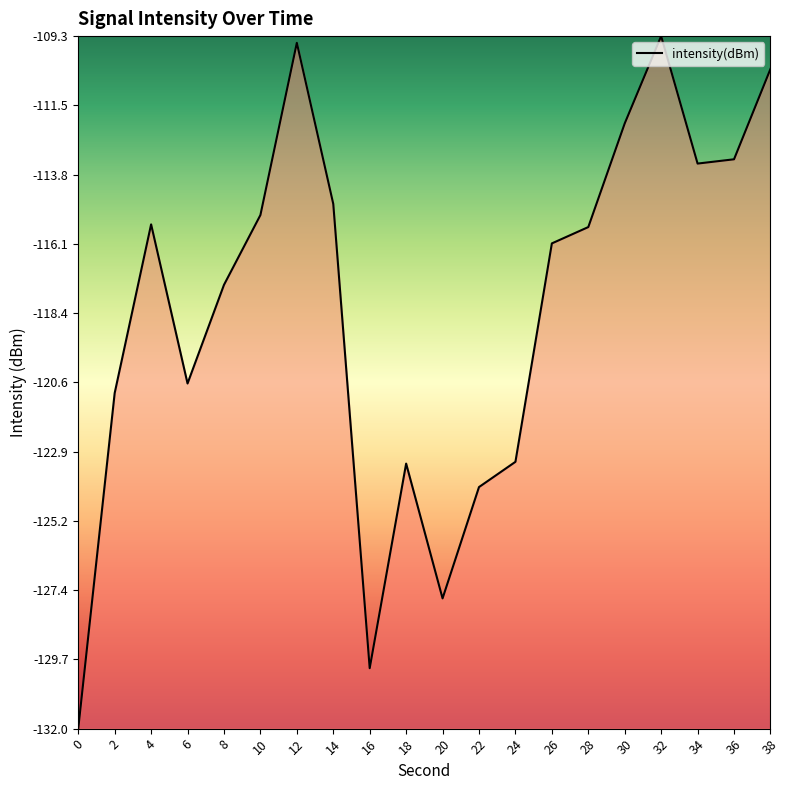

Does the chart display data point markers on the line(s)?

No